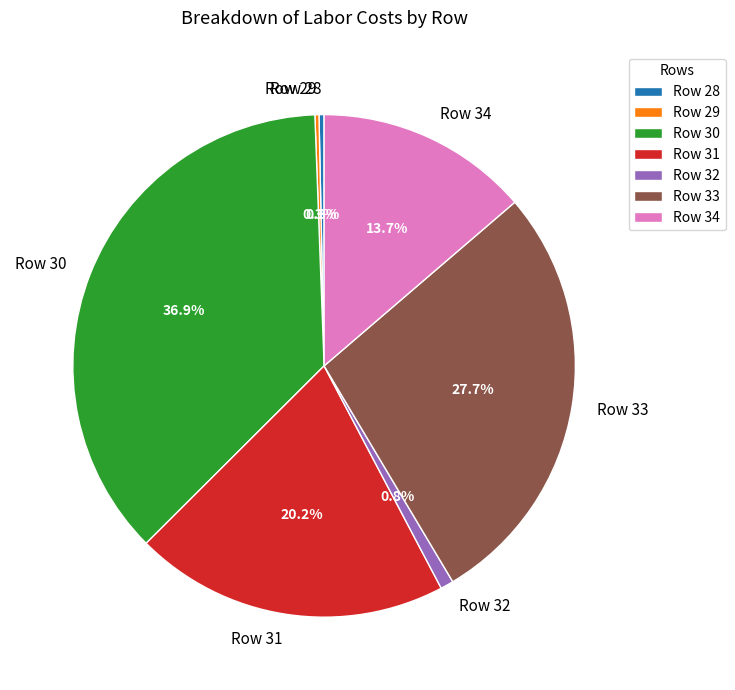

What is the largest slice in the pie chart?

Row 30